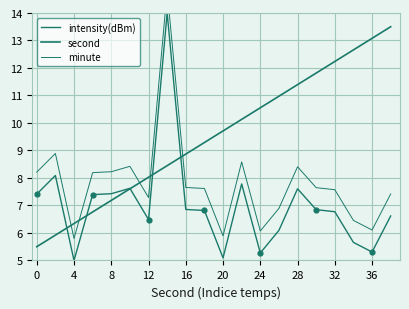

Which series has the widest spread of Y values?

intensity(dBm)